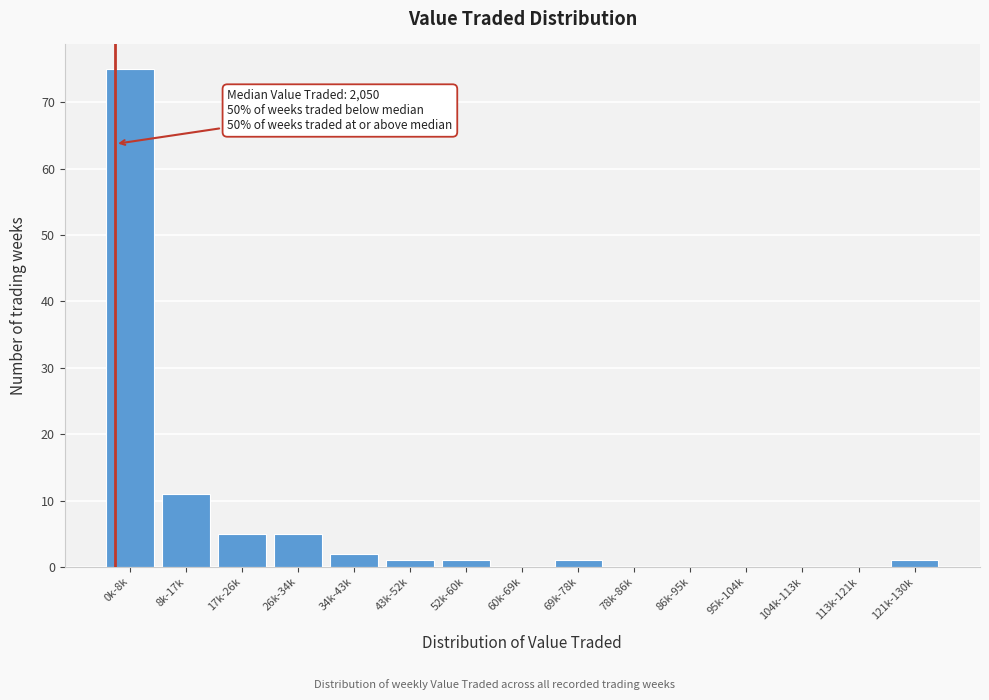

Reading left to right, what are all the values shown in this chart?

0k-8k=75	8k-17k=11	17k-26k=5	26k-34k=5	34k-43k=2	43k-52k=1	52k-60k=1	60k-69k=0	69k-78k=1	78k-86k=0	86k-95k=0	95k-104k=0	104k-113k=0	113k-121k=0	121k-130k=1